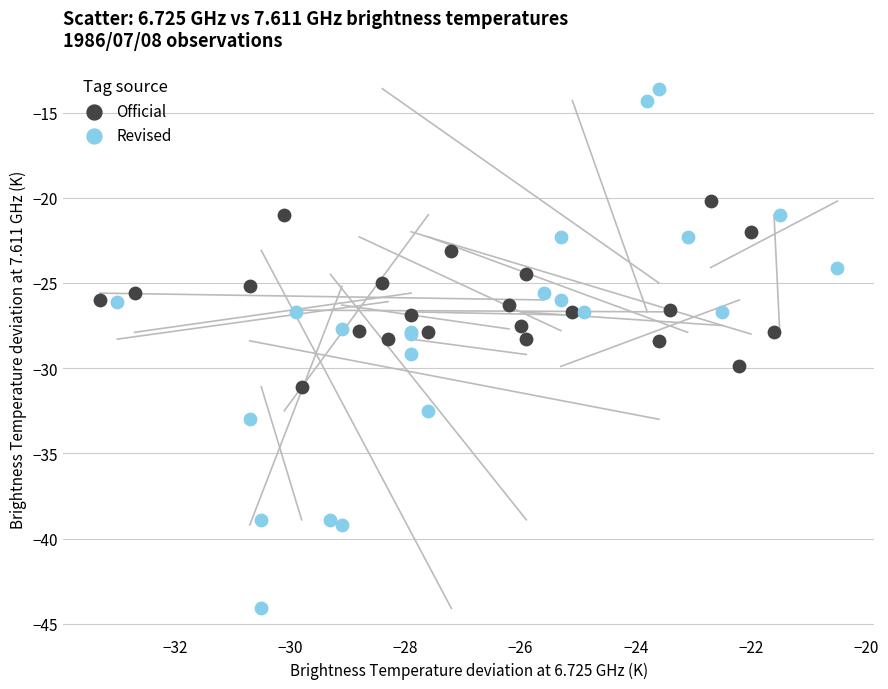

Which series has the widest spread of Y values?

Revised